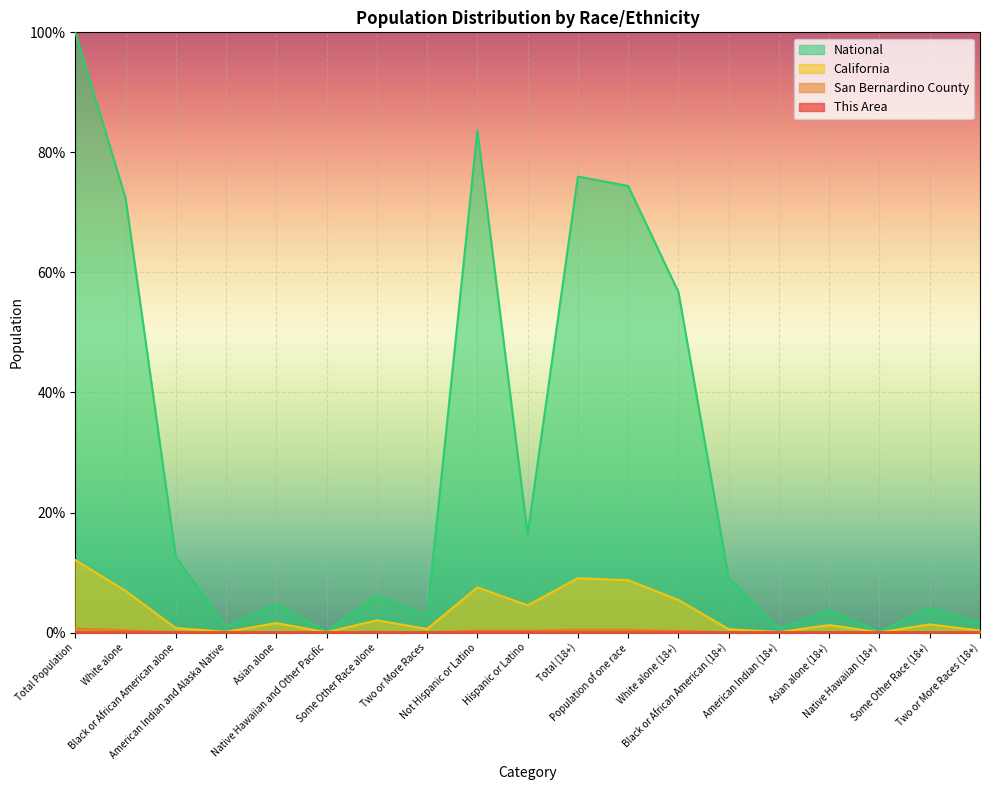

Count the number of categories in the chart.

19